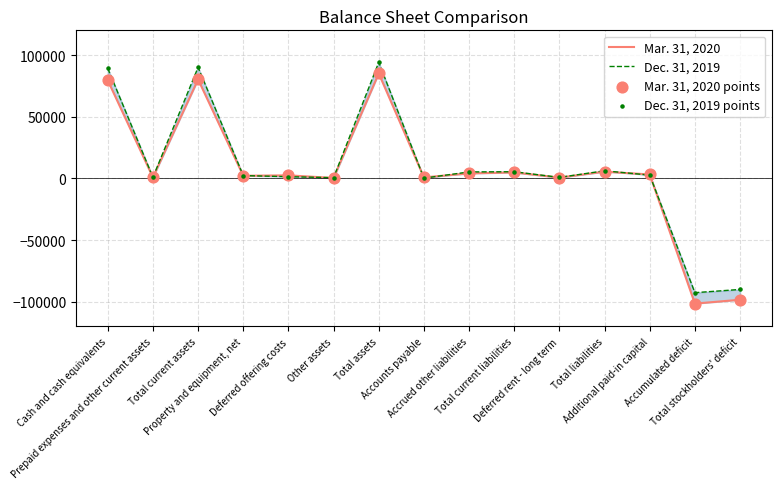

Which series has the largest total across all categories?

Dec. 31, 2019